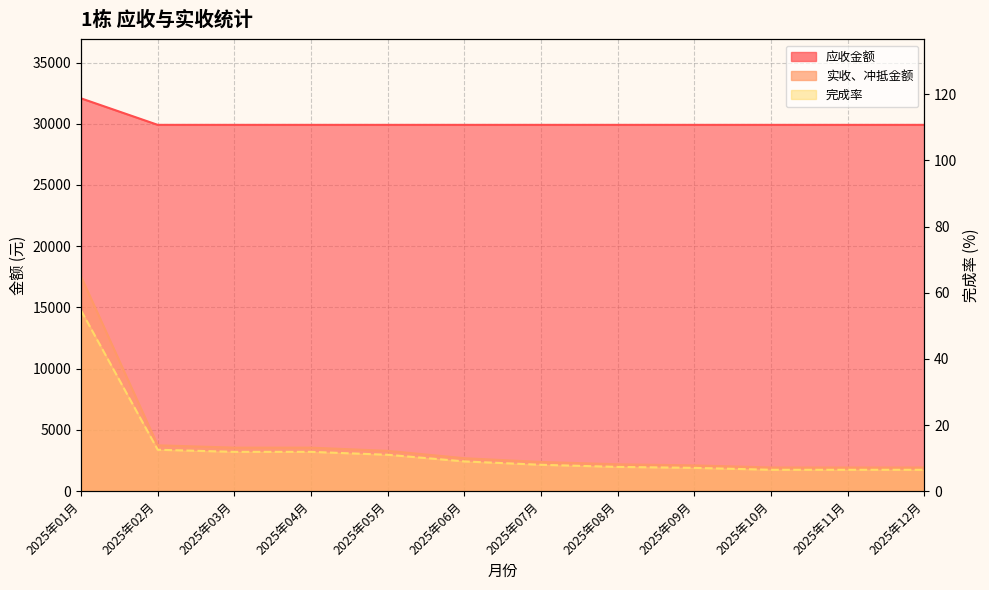

At which category is the sum across all series the highest?

2025年01月